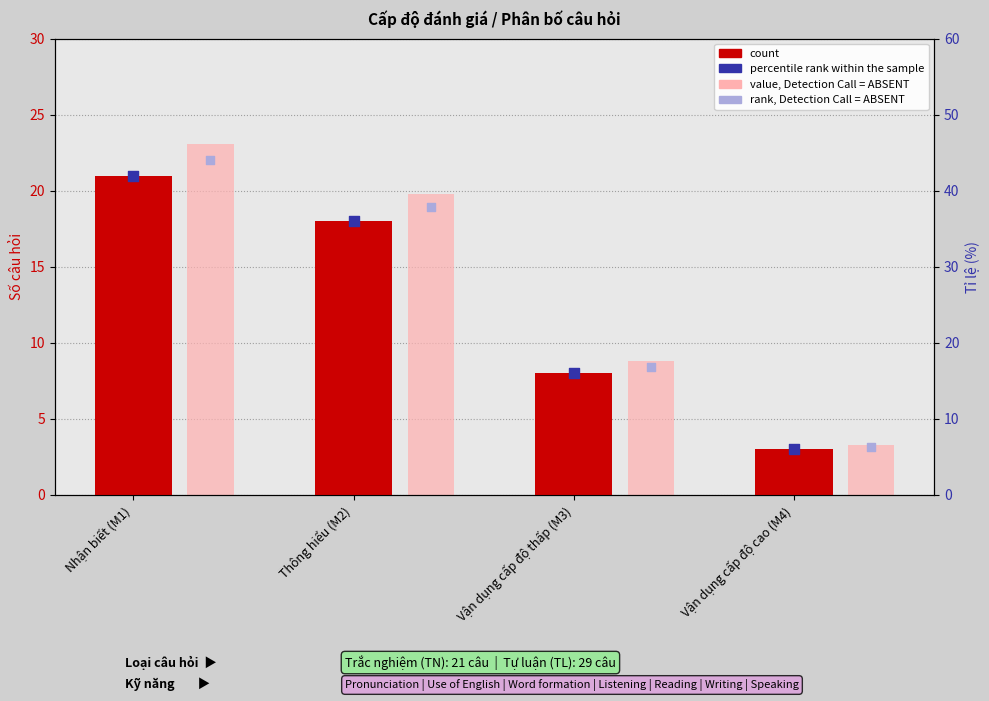

Is the value of rank, Detection Call = ABSENT at Nhận biết (M1) greater than the value of value, Detection Call = ABSENT at Thông hiểu (M2)?

Yes